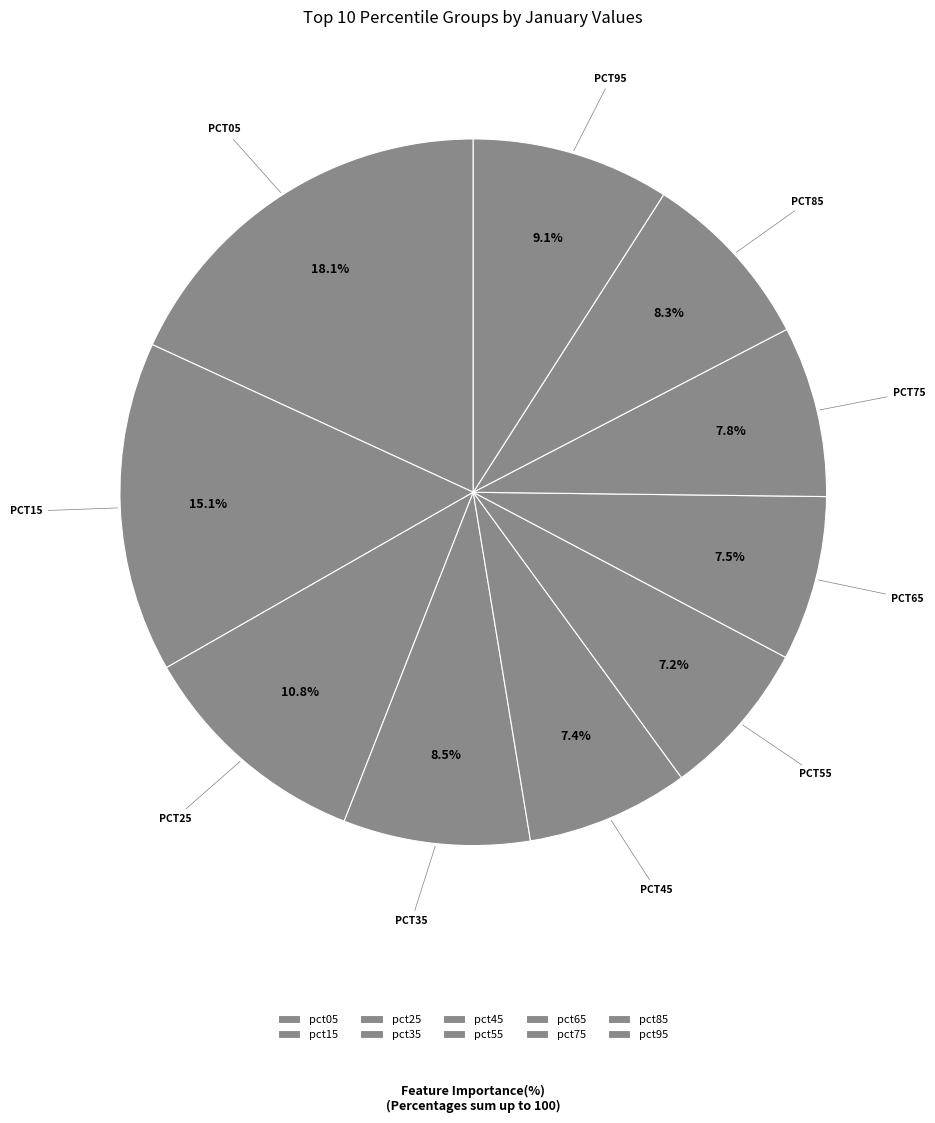

How many slices are in this pie chart?

10